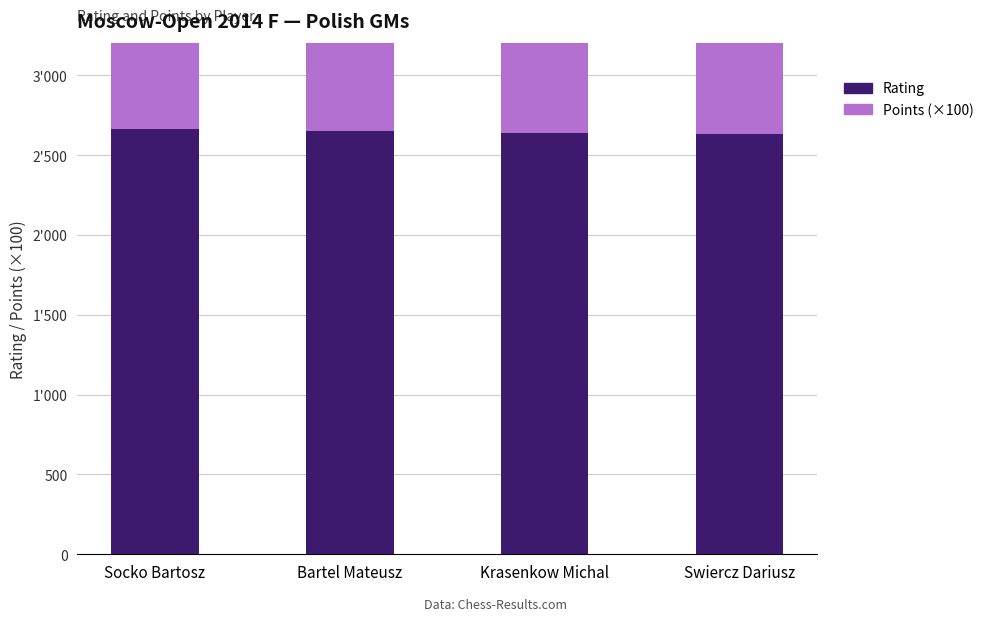

What are all the series names shown in the legend?

Rating, Points (×100)